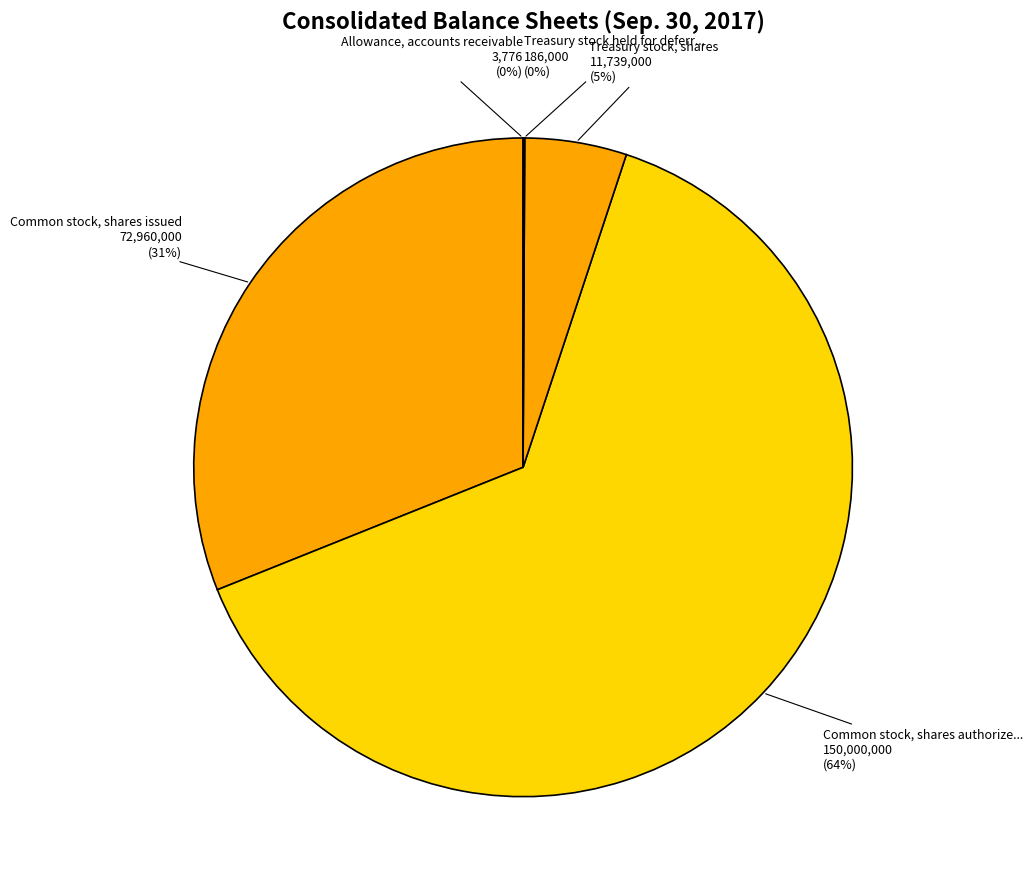

To the nearest percent, what is the average slice percentage?

20%